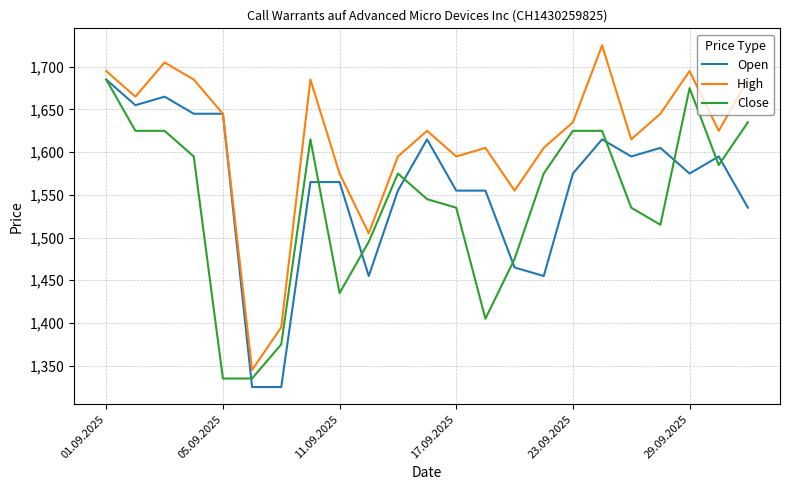

What is the lowest value of the Open series?

1325